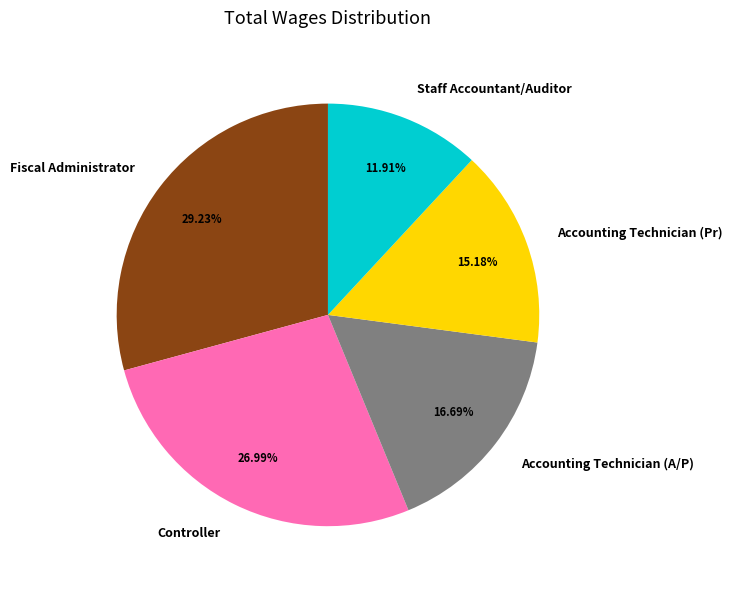

What percentage do Fiscal Administrator and Accounting Technician (Pr) together represent?

44.4%